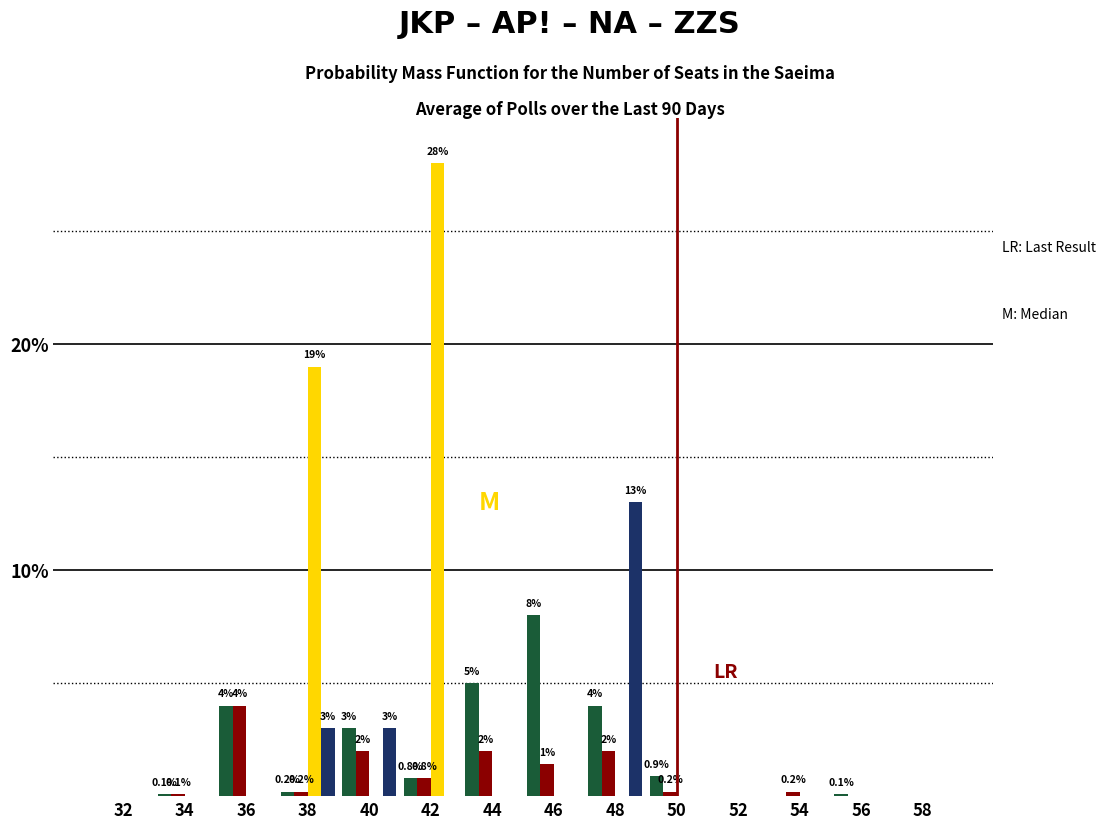

Which label corresponds to the largest value in the chart?

42